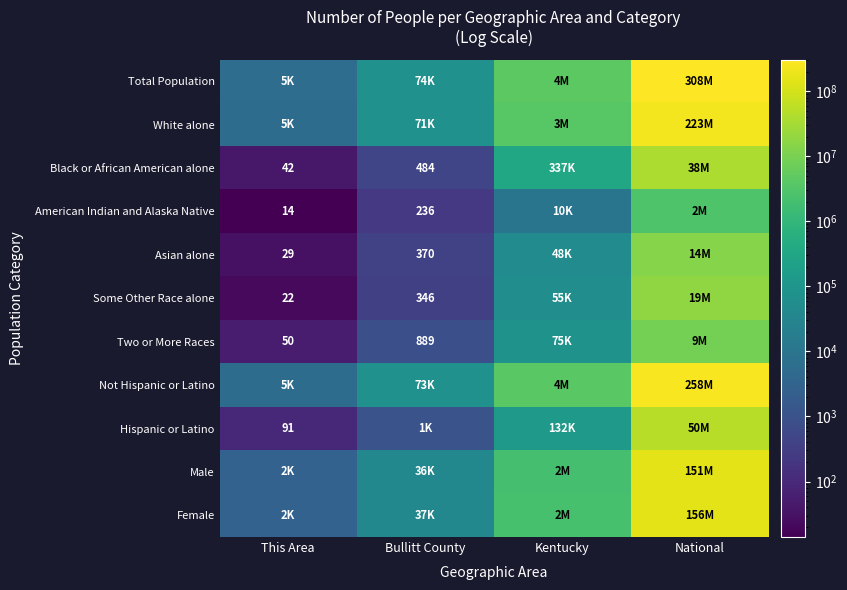

True or false: Two or More Races has a value of 889 at Bullitt County.

True